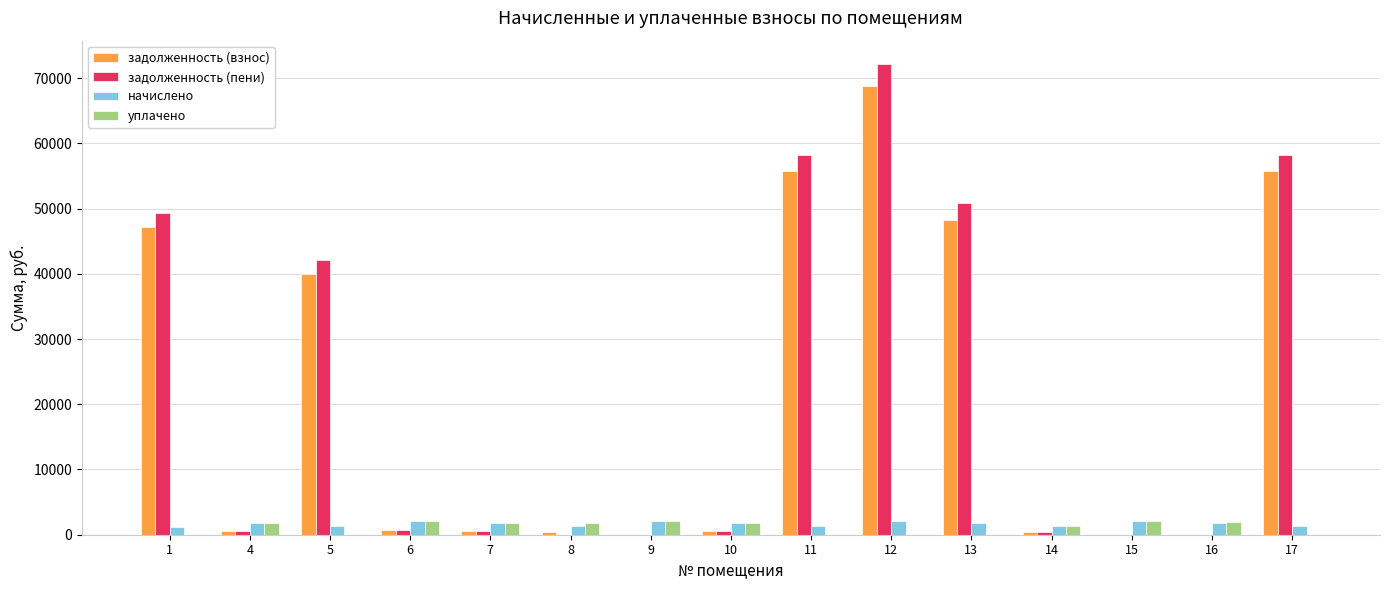

What is the sum of all начислено values?

25708.1